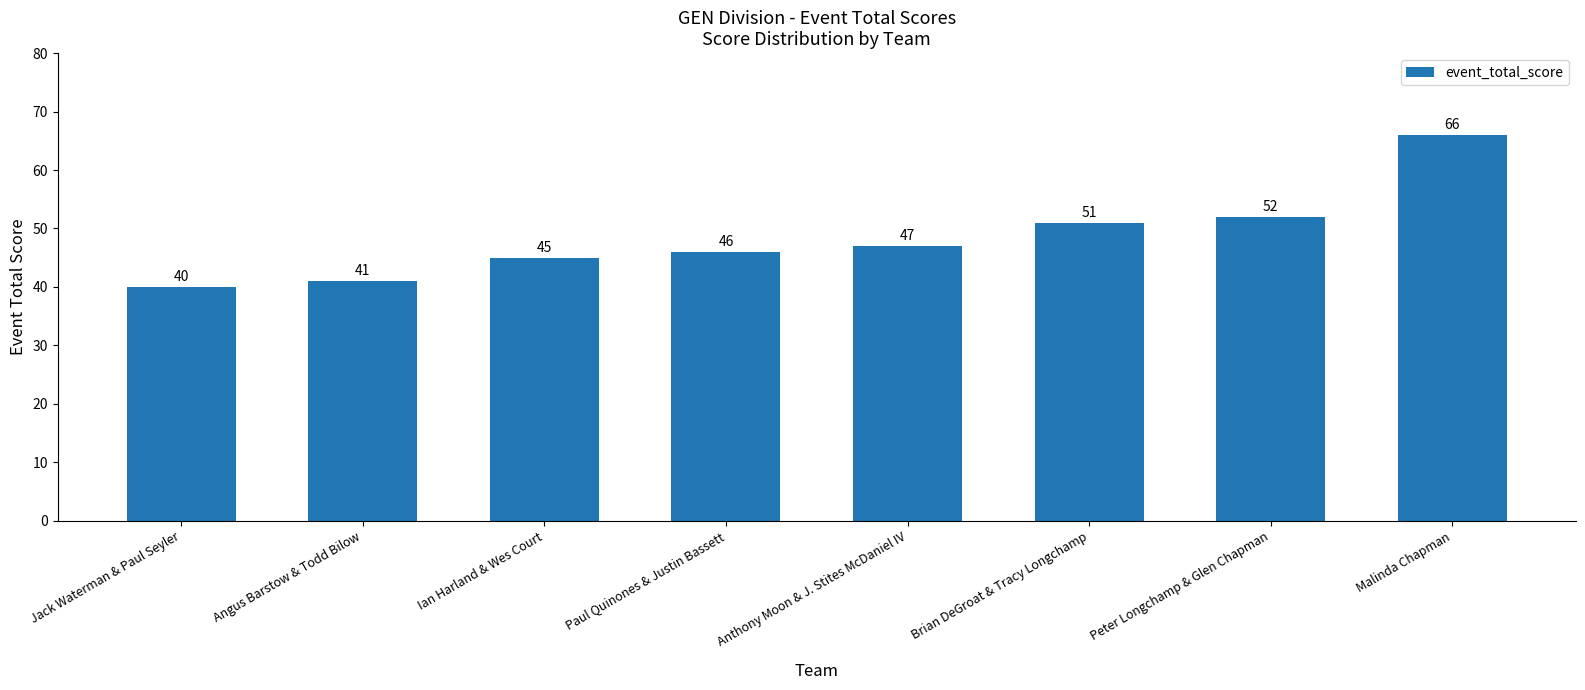

Which has a higher value, Jack Waterman & Paul Seyler or Ian Harland & Wes Court?

Ian Harland & Wes Court